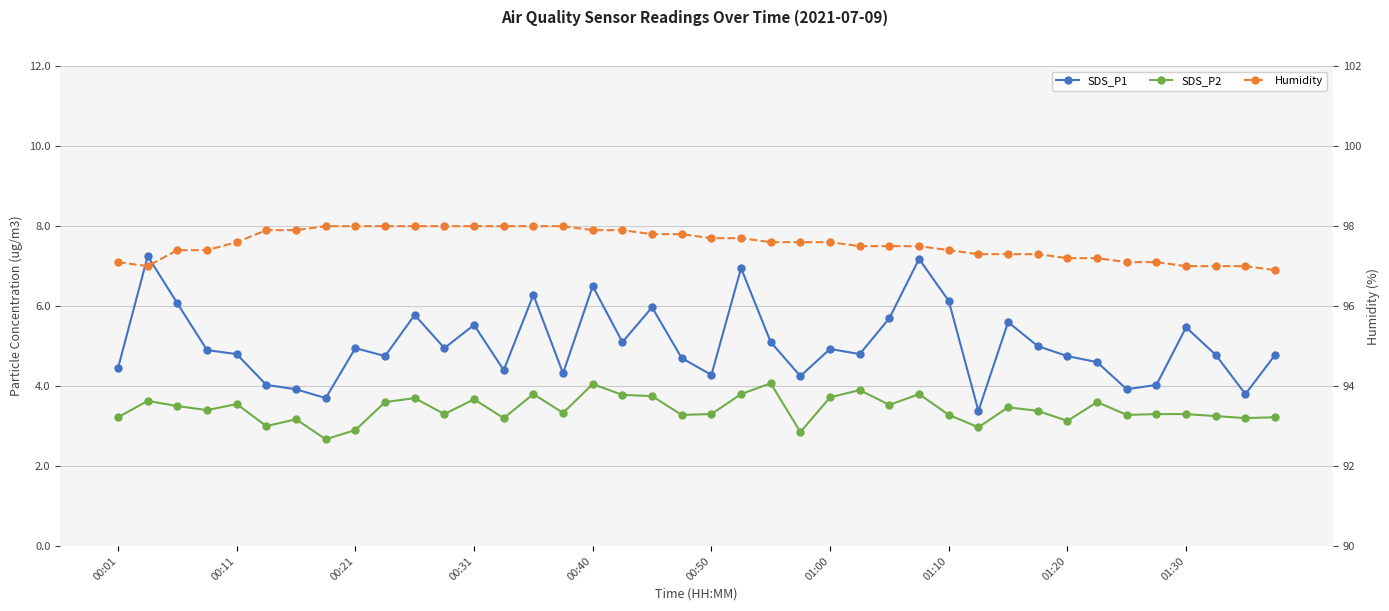

What is the sum of the SDS_P1 values at 01:30 and 00:40?

12.0